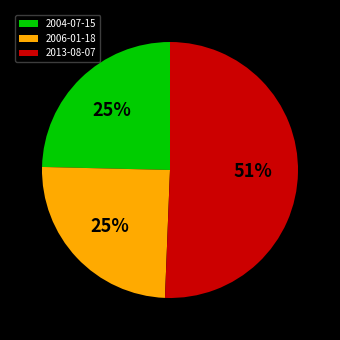

Between 2013-08-07 and 2006-01-18, which is larger?

2013-08-07